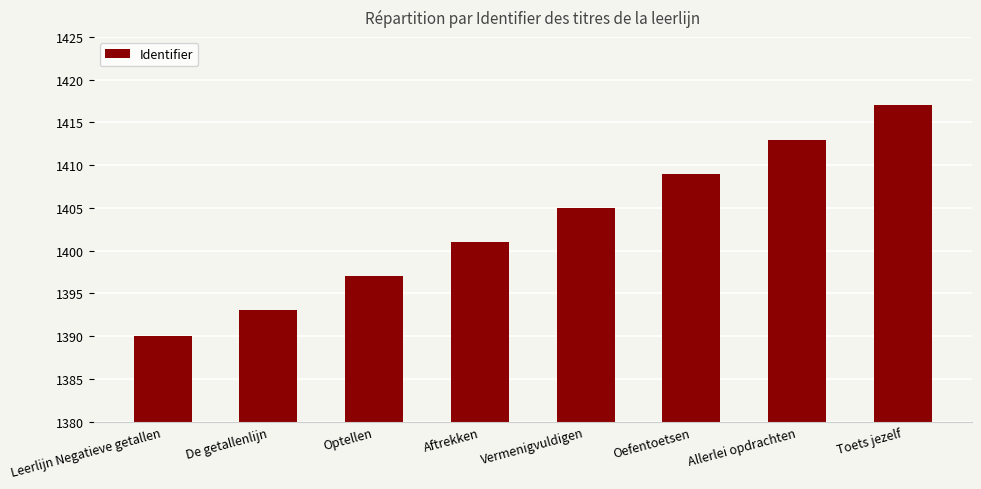

Read the value at Allerlei opdrachten, to the nearest 10.

1410